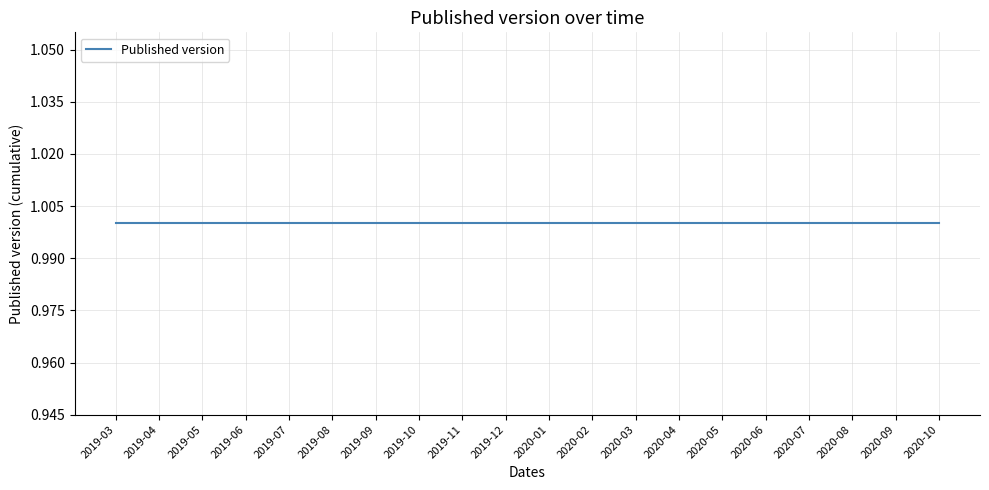

How many series are shown in this chart?

1